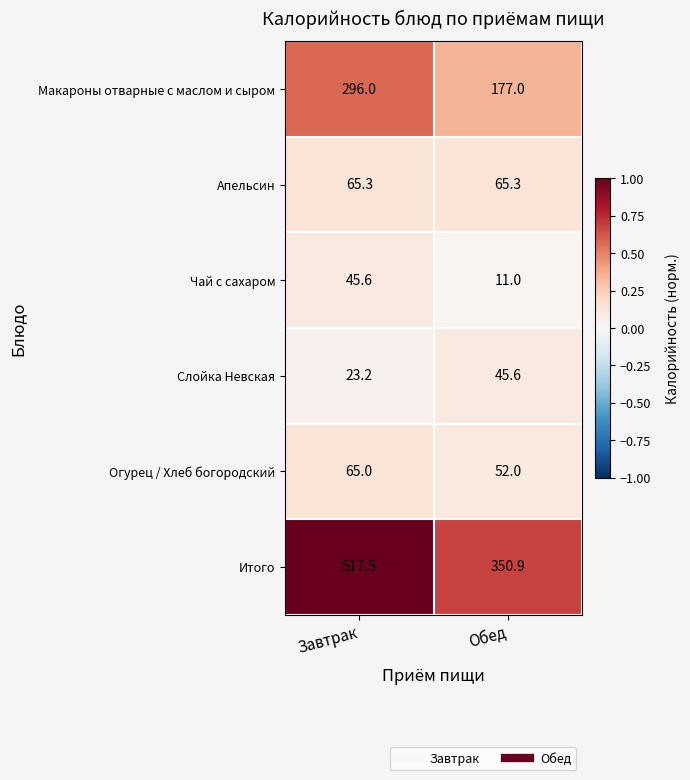

The value of Чай с сахаром at Завтрак is 16.5. True or false?

False